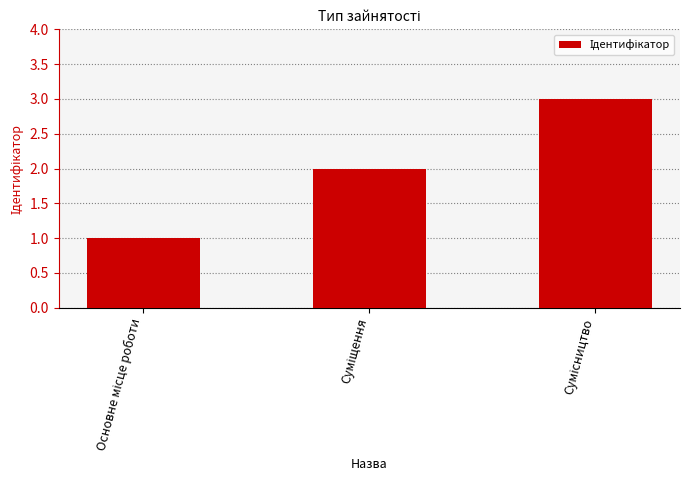

What is the maximum value shown in the chart?

3